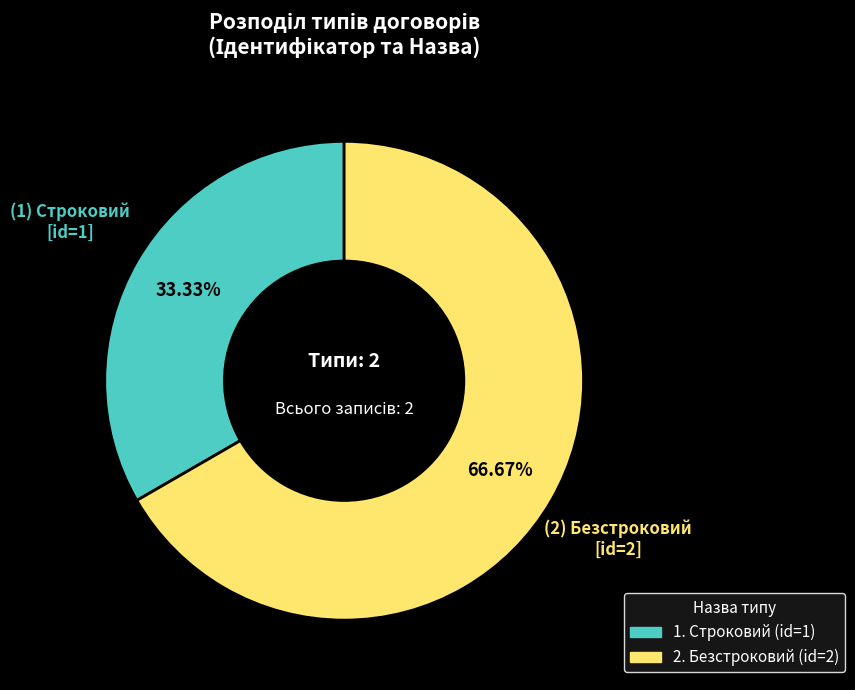

Does any single category account for the majority?

Yes